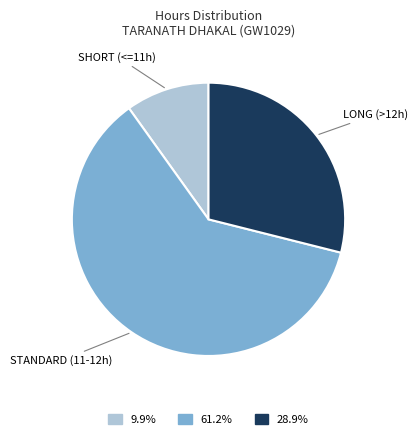

Is 61.2% the majority of the pie?

Yes